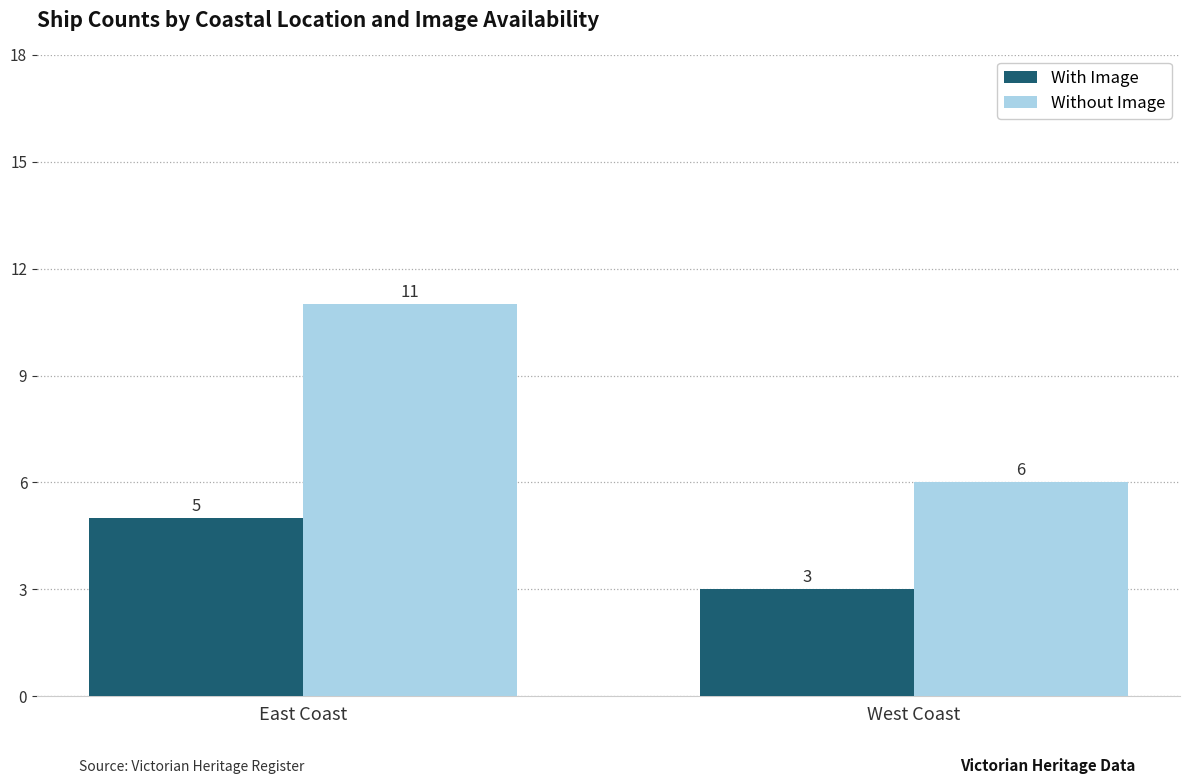

What is the difference between the highest and lowest values at West Coast?

3